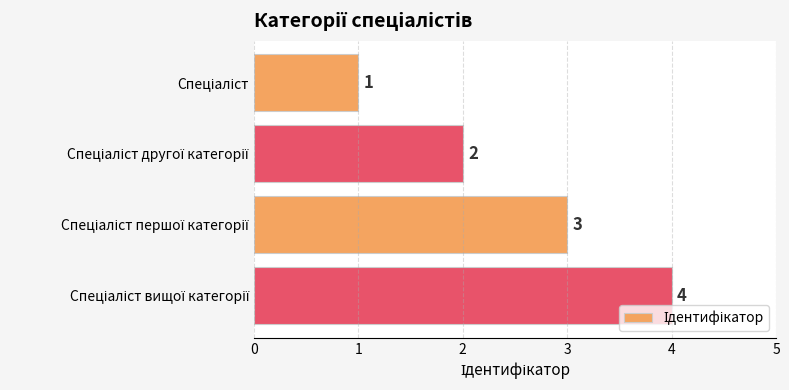

What is the greatest value displayed?

4